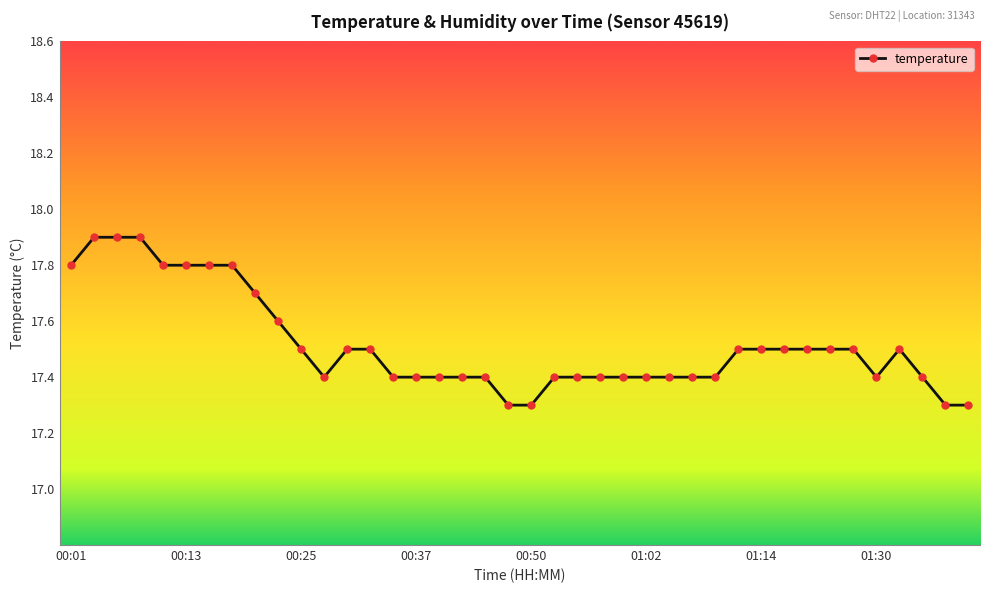

What is the value of the 30th point from the left?

17.5